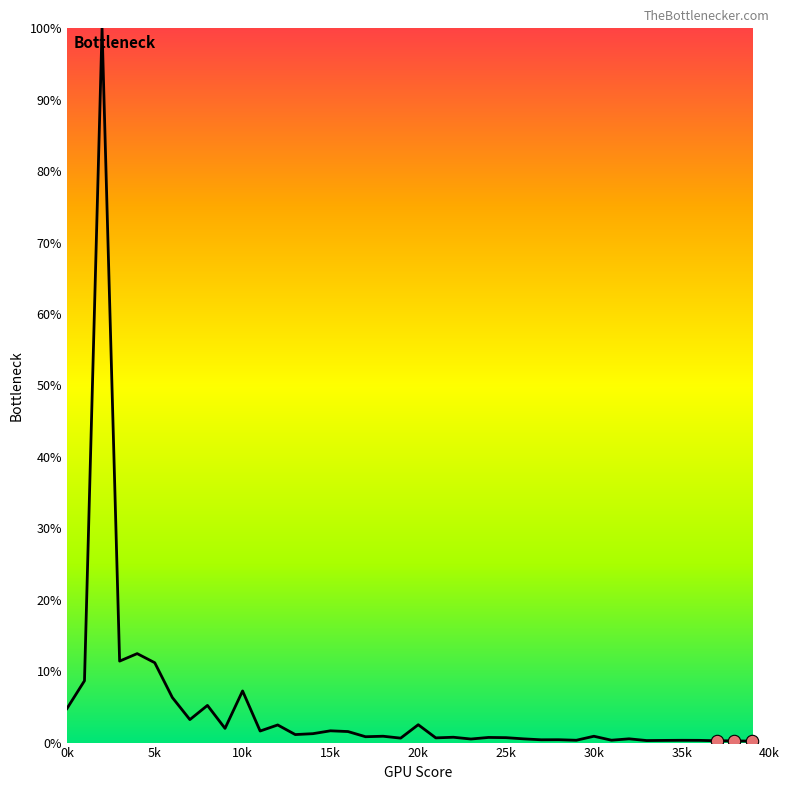

What is the maximum value shown in the chart?

100.0